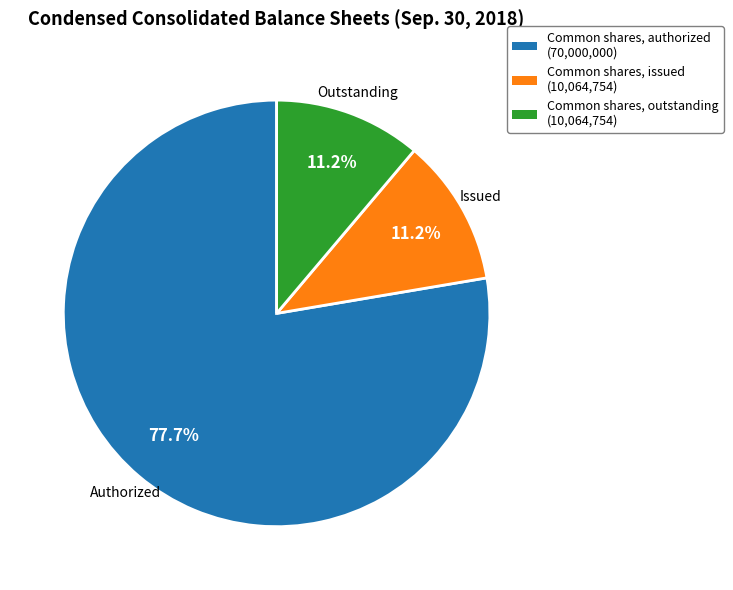

To the nearest percent, what is the difference between the largest and smallest slice percentages?

66%